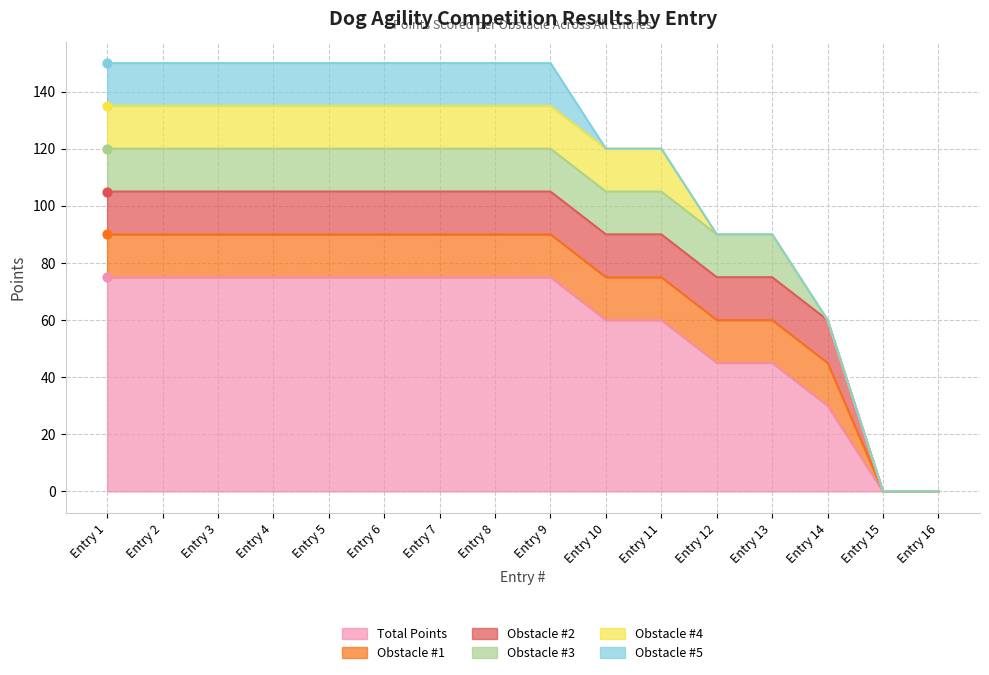

At which category is the sum across all series the highest?

1